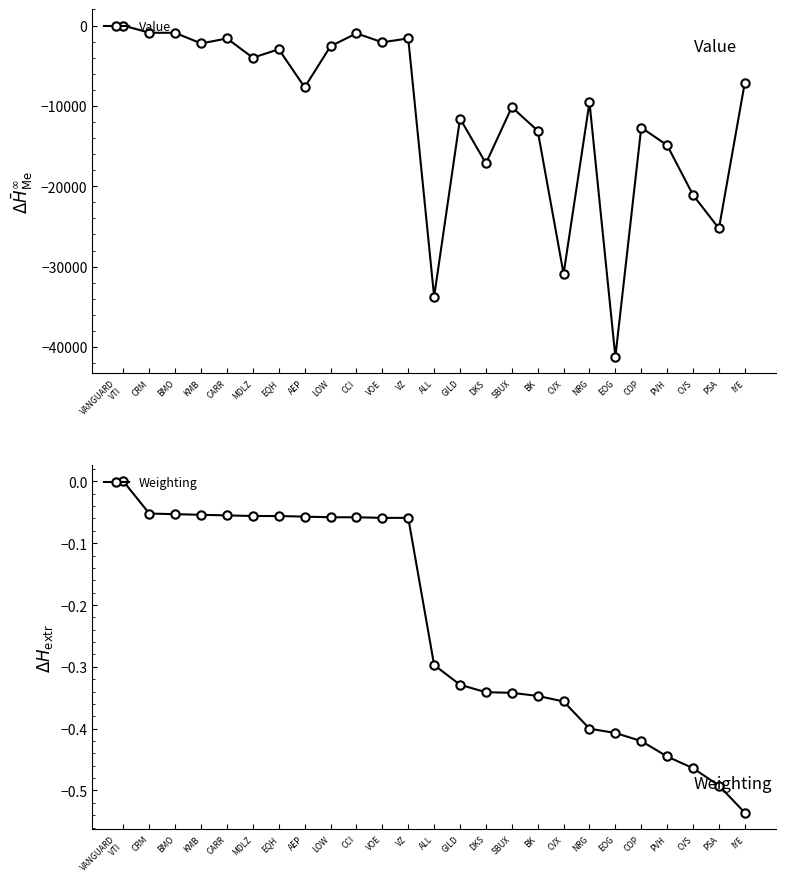

What value does the Weighting series have at AEP?

-0.1